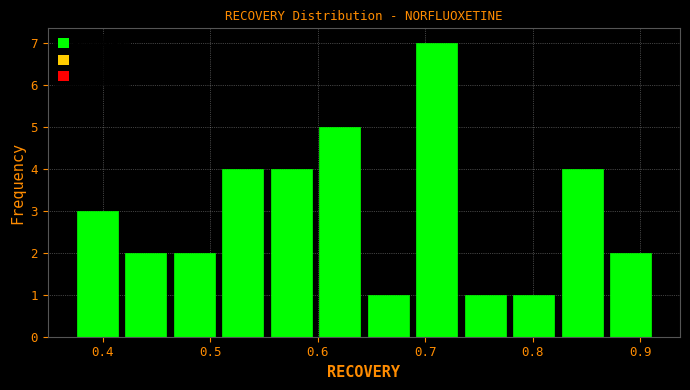

Reading left to right, list every bar in this chart as the range it spans on the x-axis followed by its height. Neither the bar edges nor the heights are printed on the chart, so give them approximately, as read against the axes.

0.37 to 0.42: 3
0.42 to 0.46: 2
0.46 to 0.51: 2
0.51 to 0.55: 4
0.55 to 0.60: 4
0.60 to 0.64: 5
0.64 to 0.69: 1
0.69 to 0.73: 7
0.73 to 0.78: 1
0.78 to 0.82: 1
0.82 to 0.87: 4
0.87 to 0.91: 2